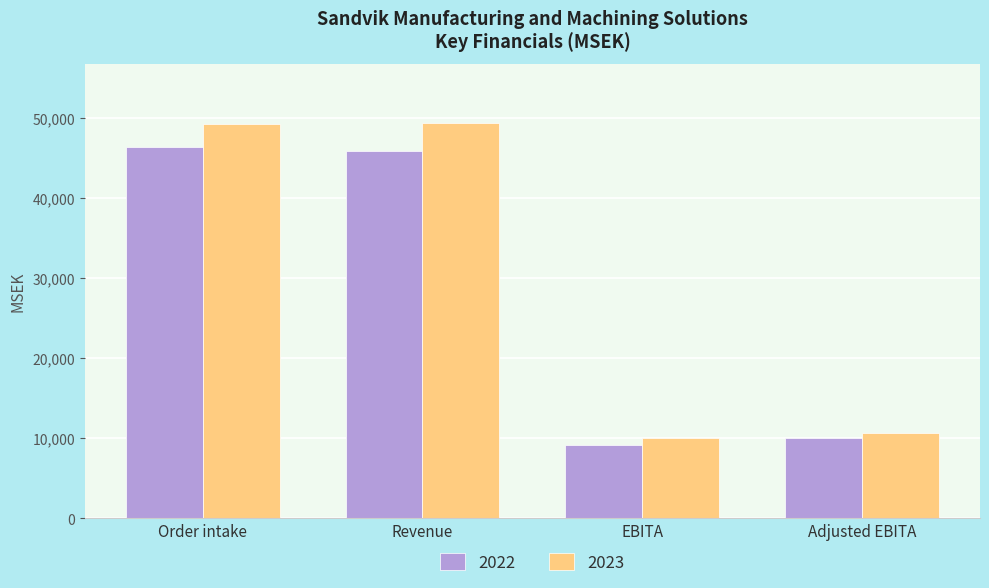

What is the highest value of the 2022 series?

46428